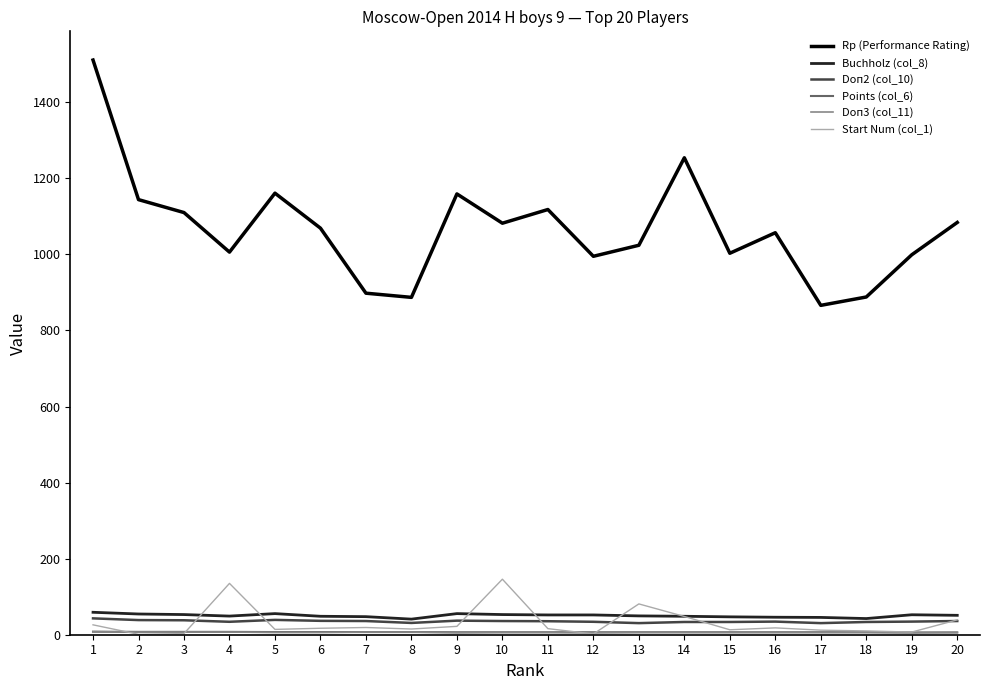

Which series has the largest range (max minus min)?

Rp (Performance Rating)